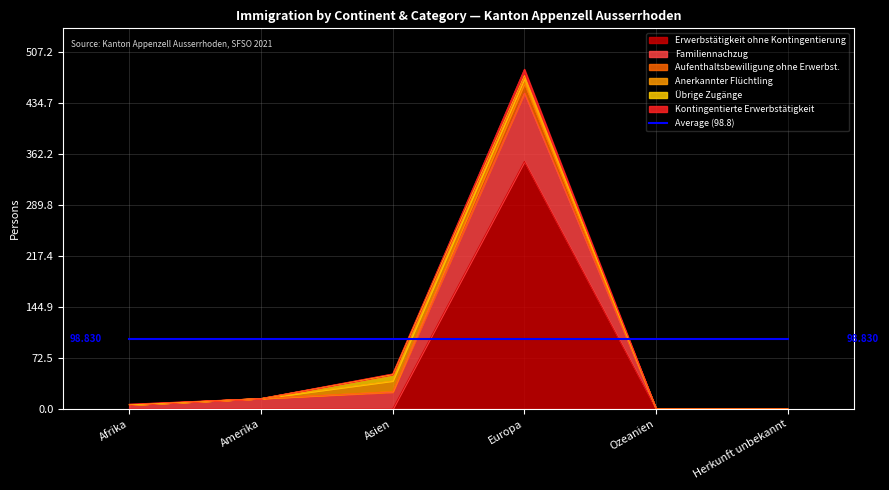

The value of Familiennachzug at Afrika is 11. True or false?

False